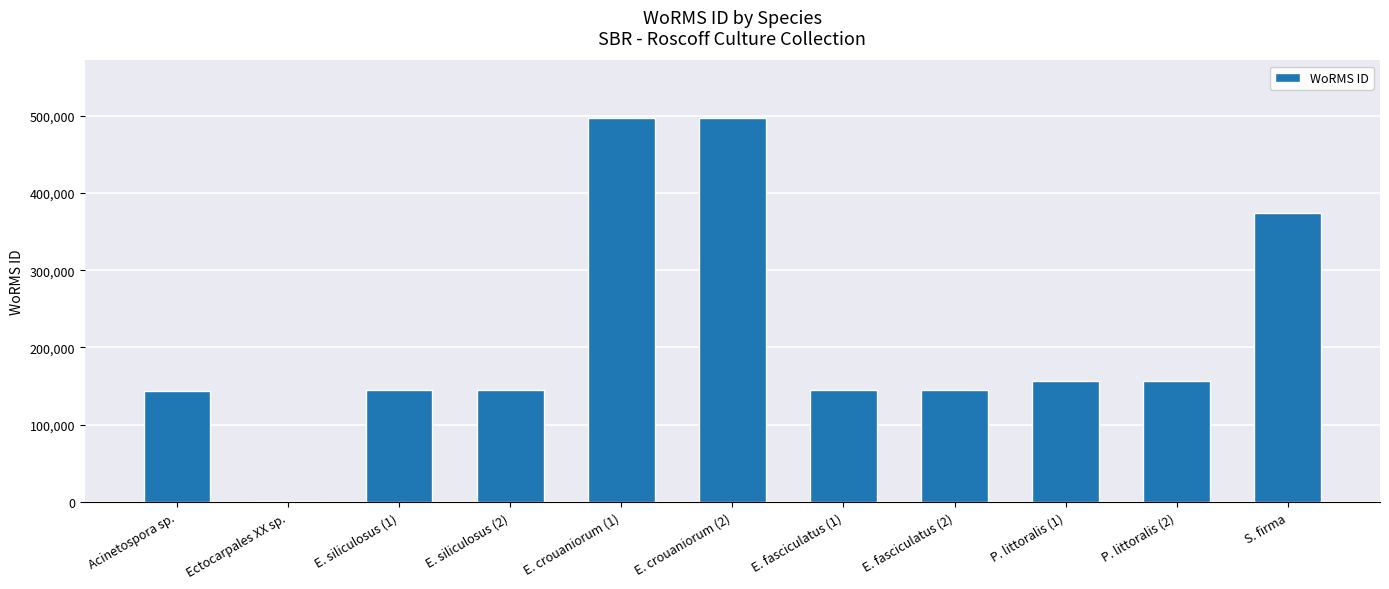

How many data points does each series have?

11